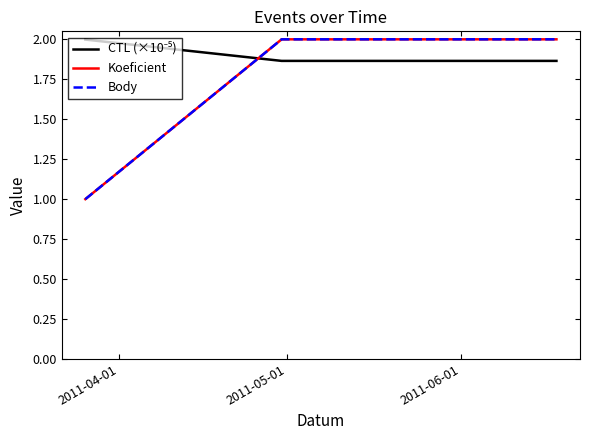

List the labels in order of CTL (×10⁻⁵) value, largest first.

2011-04-01, 2011-06-01, 2011-05-01